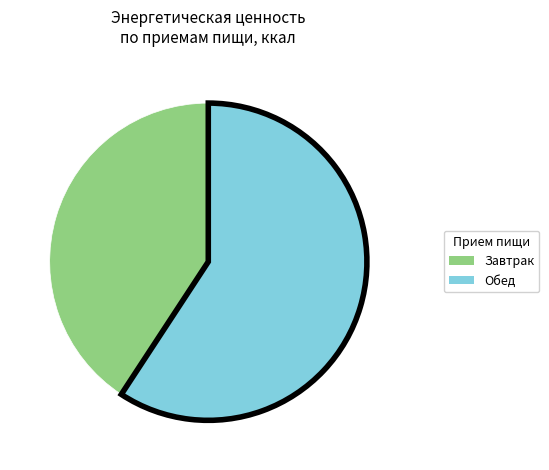

Rank the categories by value from highest to lowest.

Обед, Завтрак